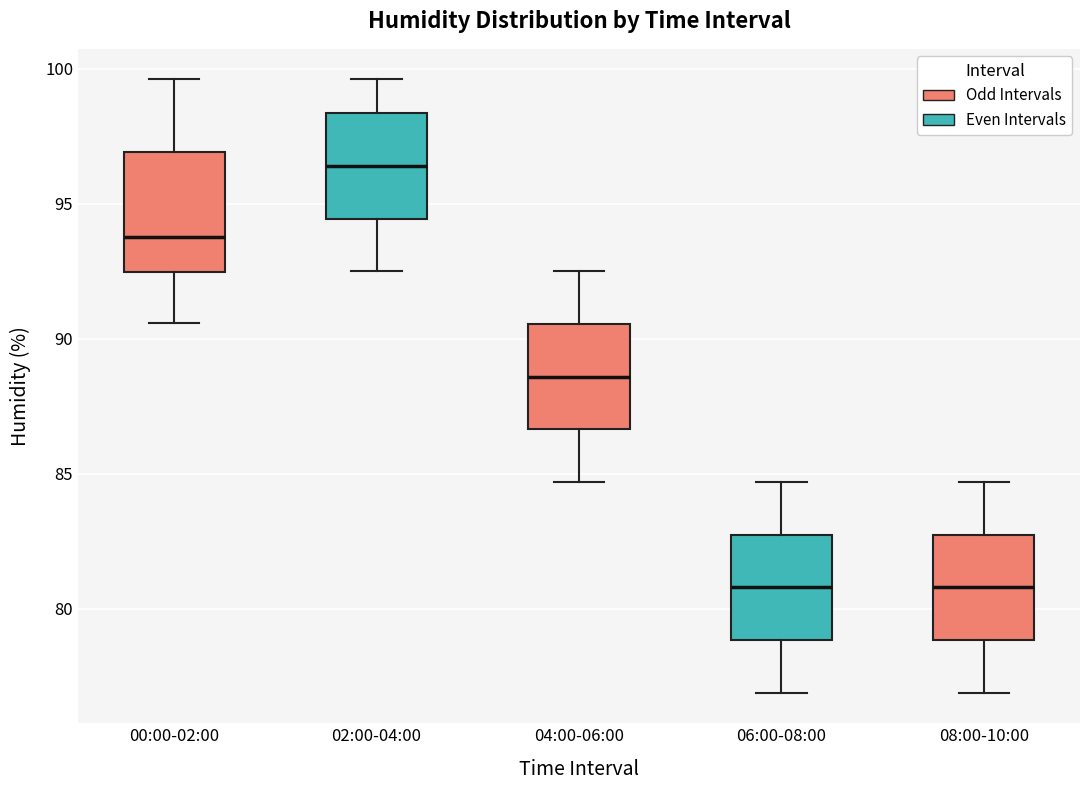

Where does the upper whisker of the box for 06:00-08:00 end on the y-axis? The values are not printed on the chart, so give them approximately, as read against the axis.

84.5